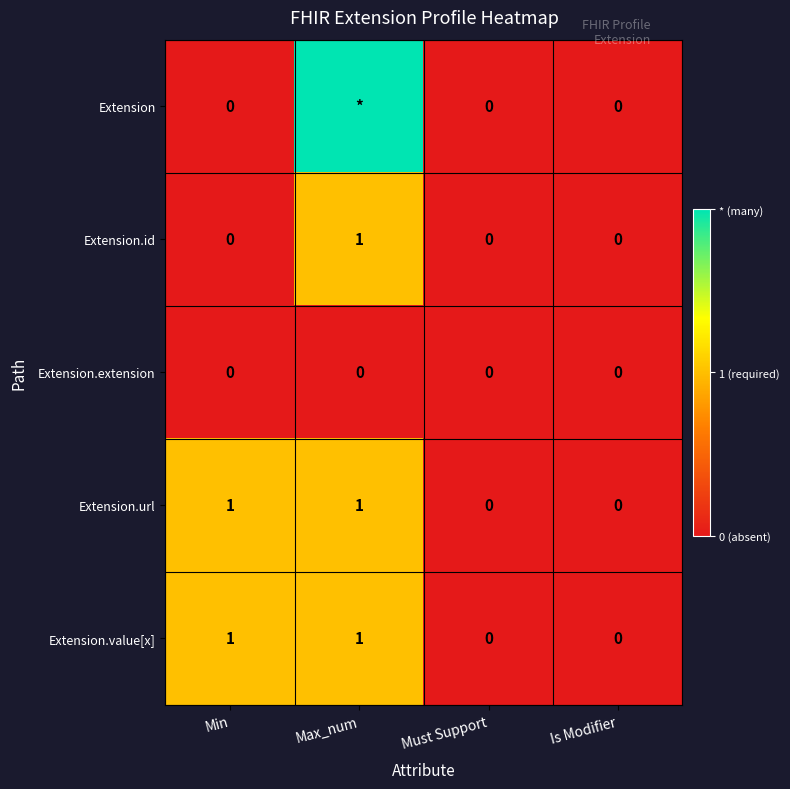

Count the Extension.url values in the range 0 to 1.

4